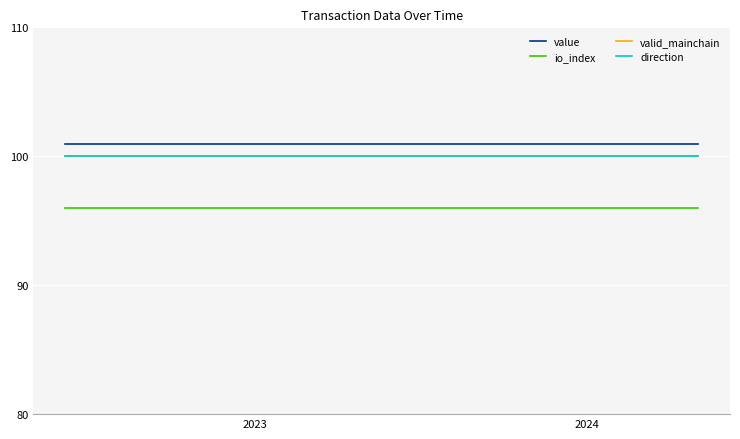

True or false: direction and io_index cross at least once.

False